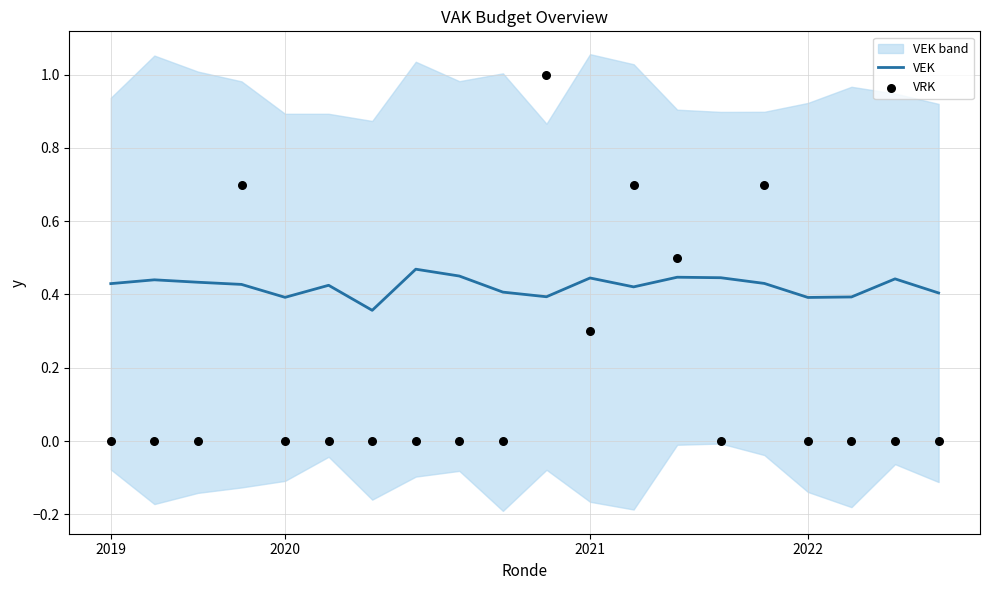

Which series has the largest total across all categories?

VEK